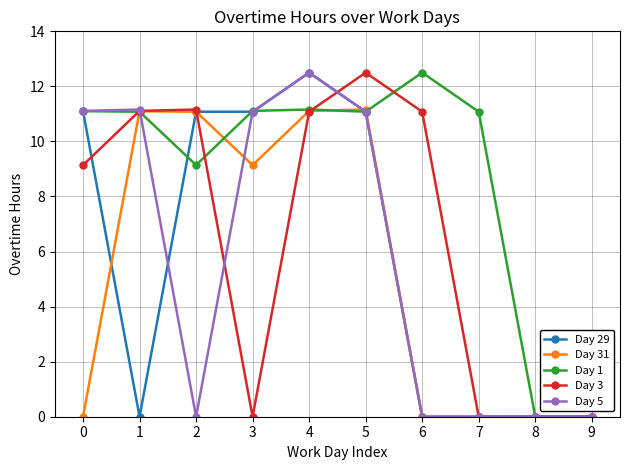

What is the value of the Day 3 point at the 5th from the left?

11.1